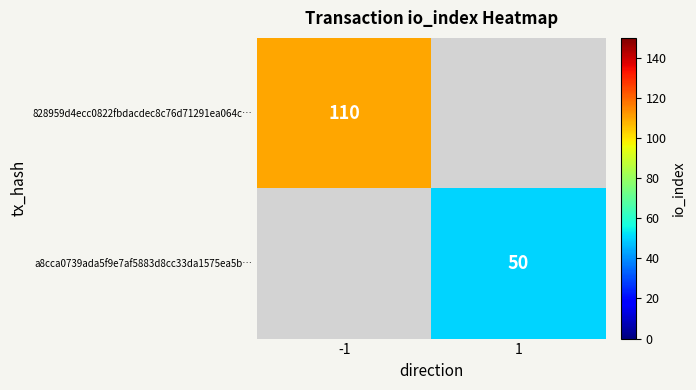

The 828959d4ecc0822fbdacdec8c76d71291ea064c… series shows 164.0 at -1. True or false?

False